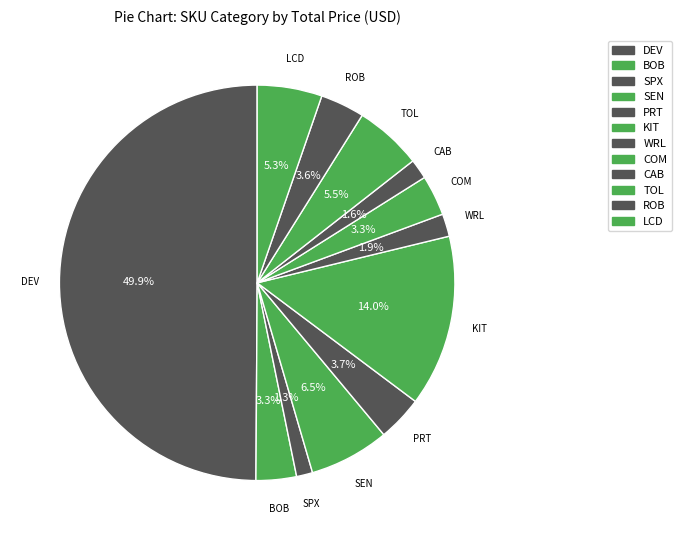

How many slices are in this pie chart?

12